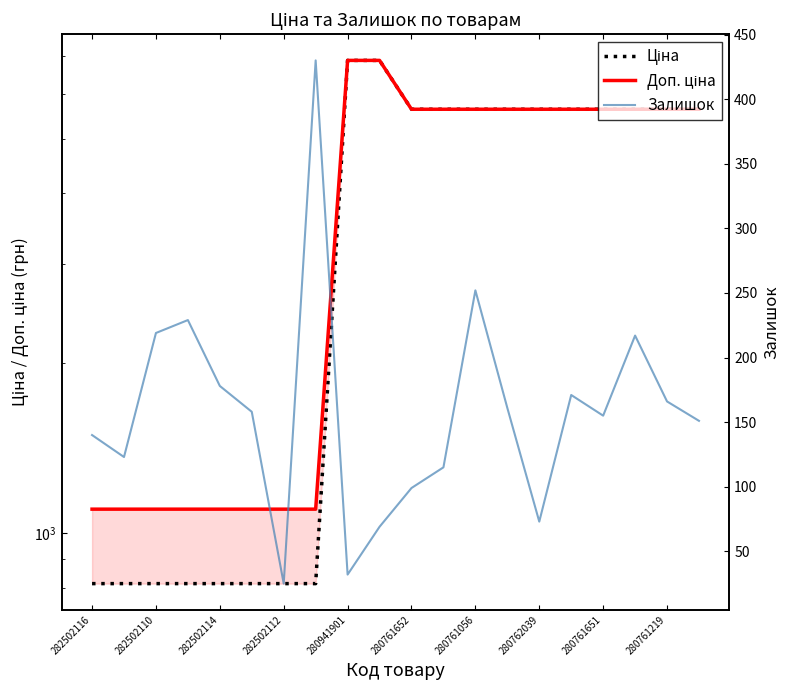

Is the value of Залишок at 282502112 greater than the value of Ціна at 280761056?

No